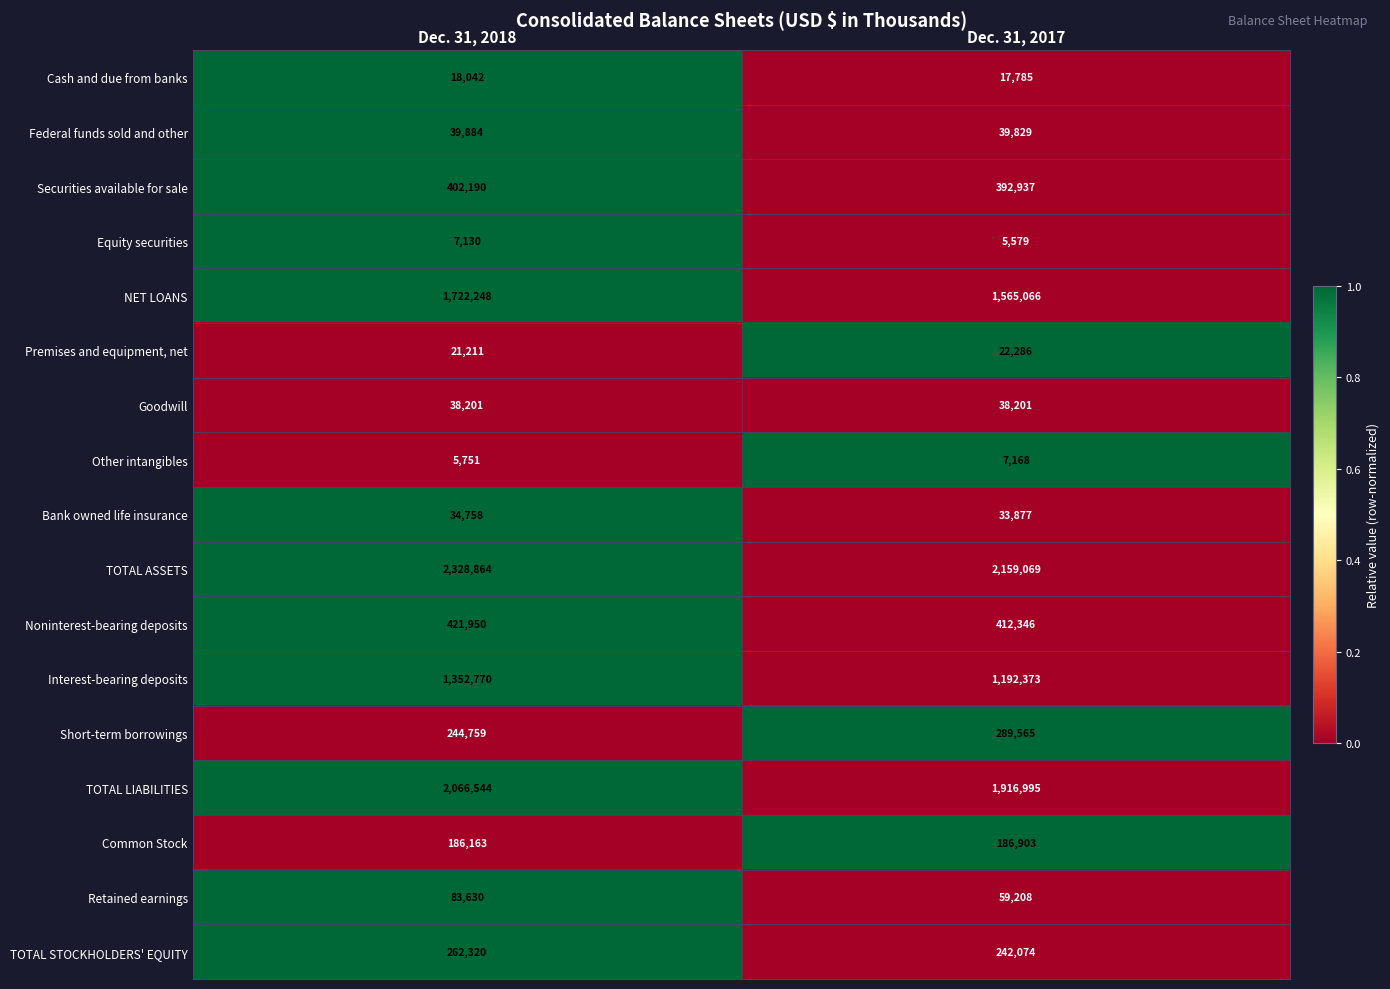

Which series changed the most between Dec. 31, 2018 and Dec. 31, 2017?

TOTAL ASSETS